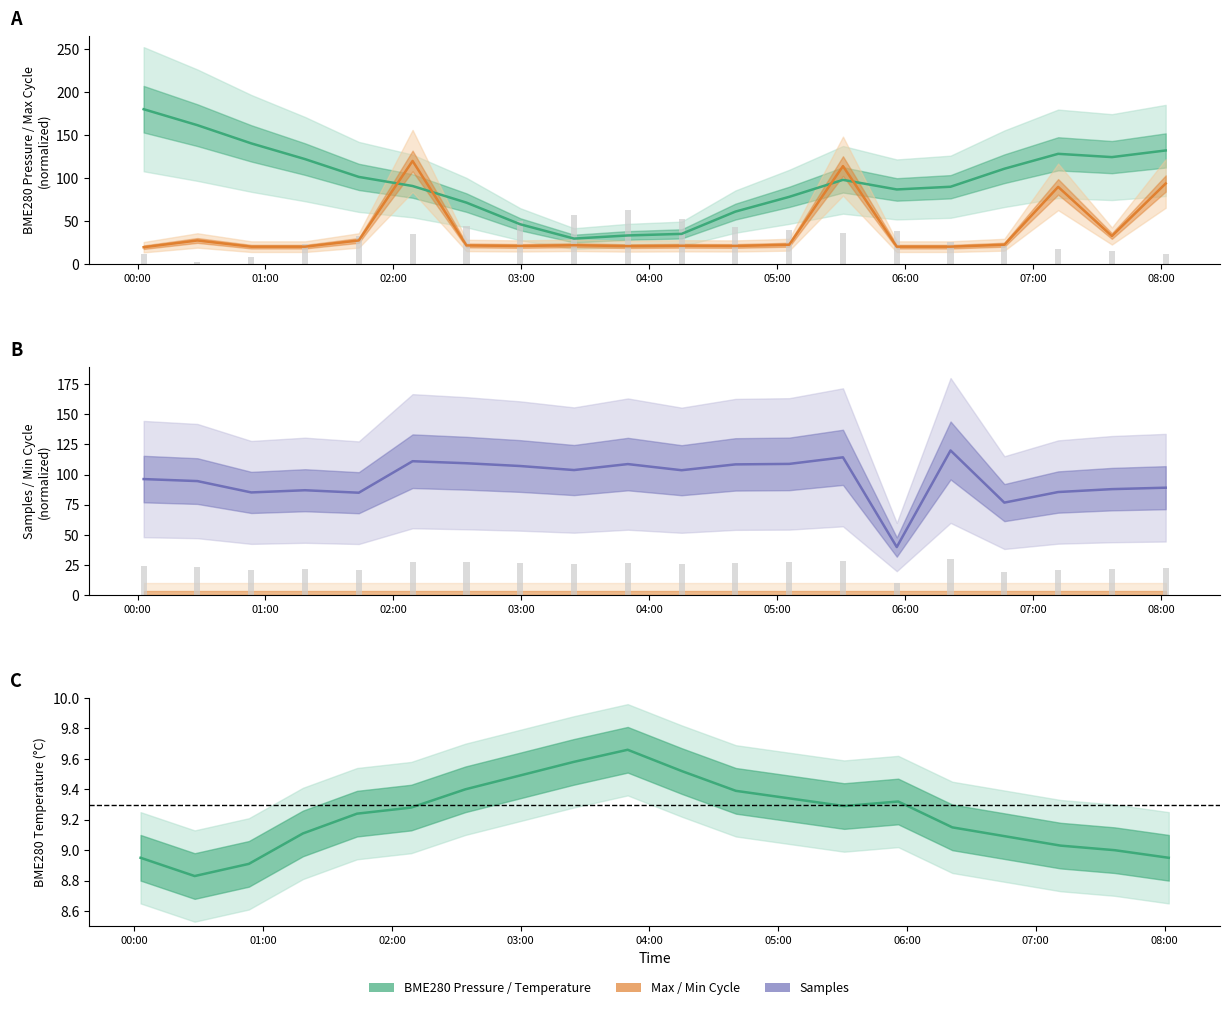

Does the chart contain stacked bars?

No